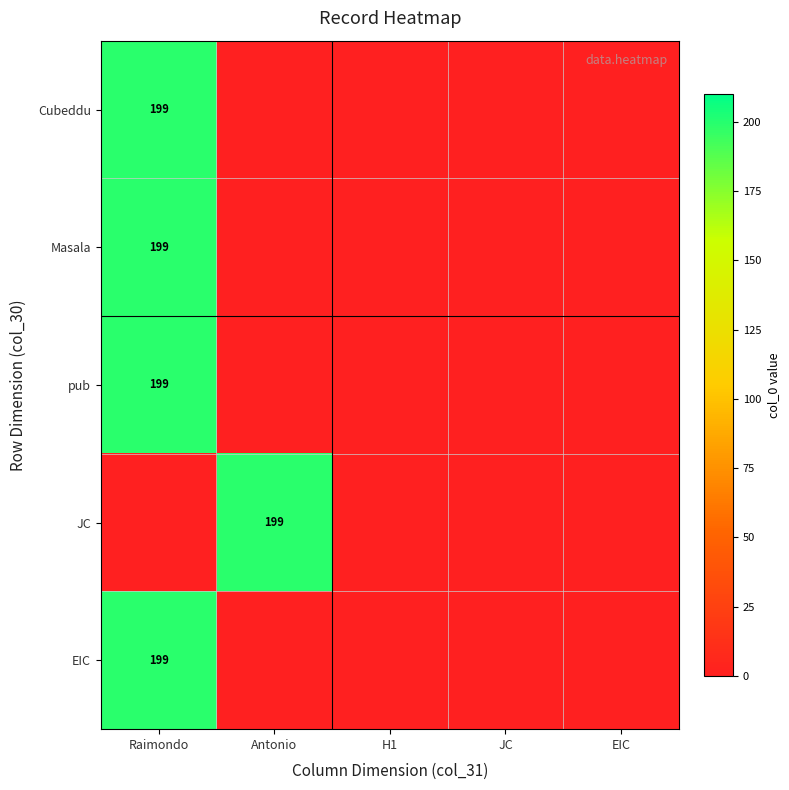

At which category is the sum across all series the highest?

Raimondo